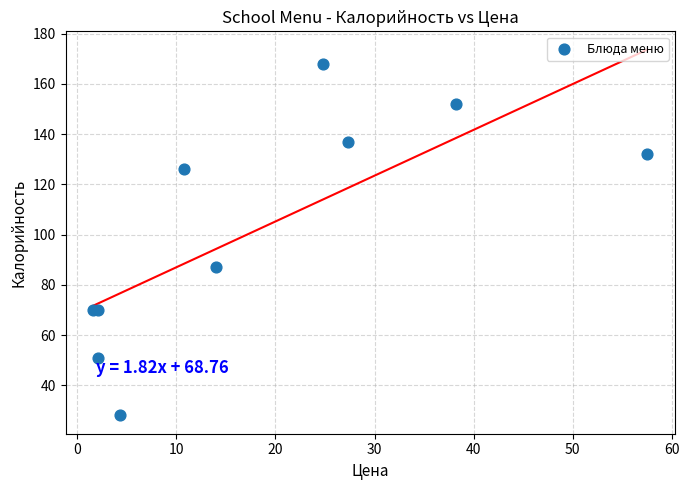

What Y value in the scatter plot is closest to 98?

87